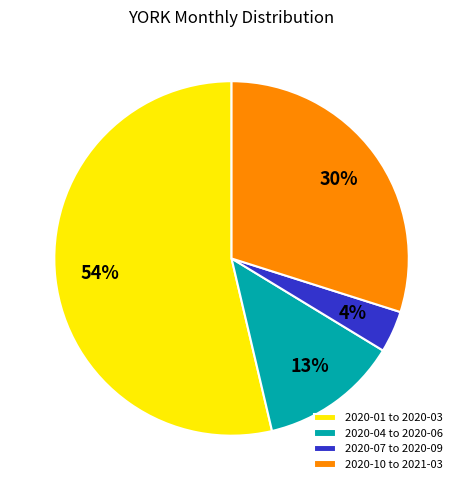

Do 2020-07 to 2020-09 and 2020-10 to 2021-03 together represent more than half of the pie?

No